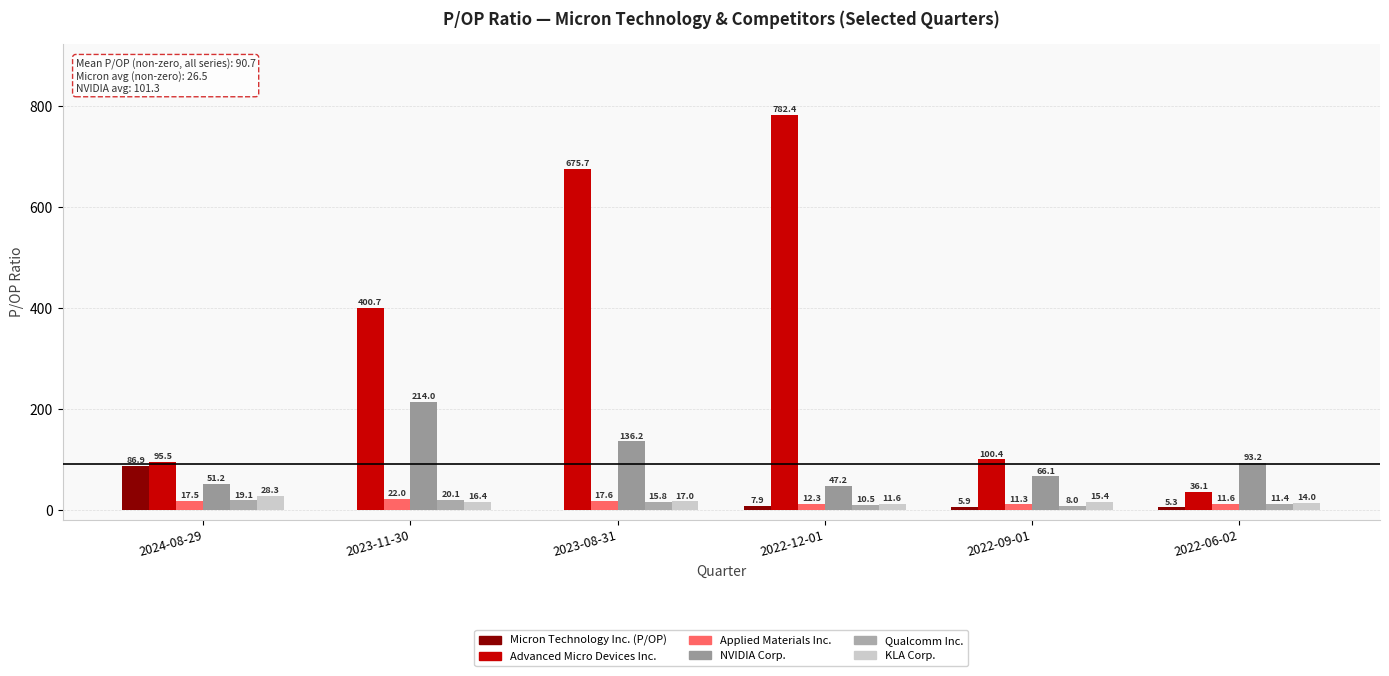

How many groups of bars are there?

6